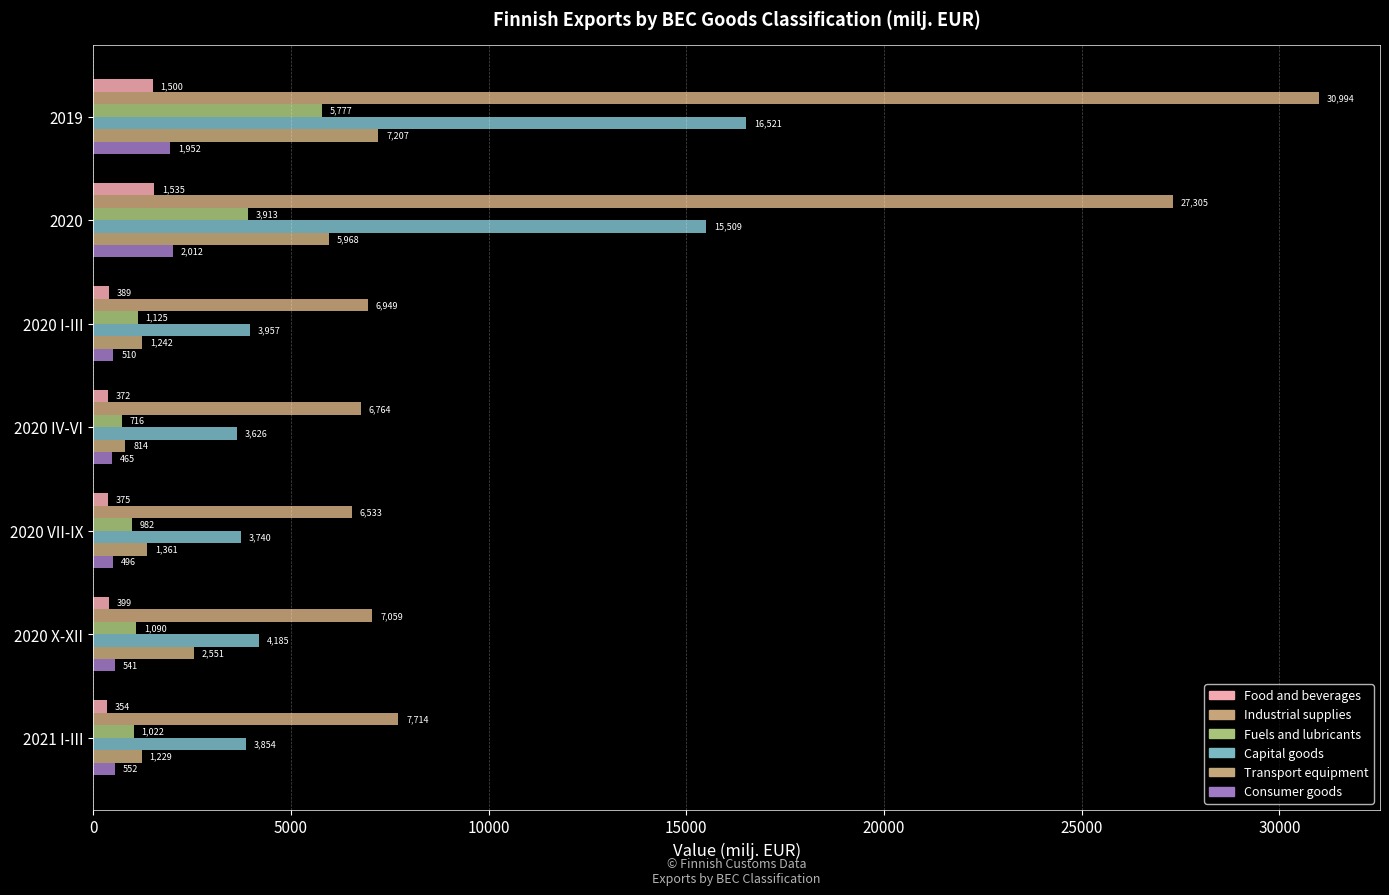

What is the maximum value for Industrial supplies?

30994.3